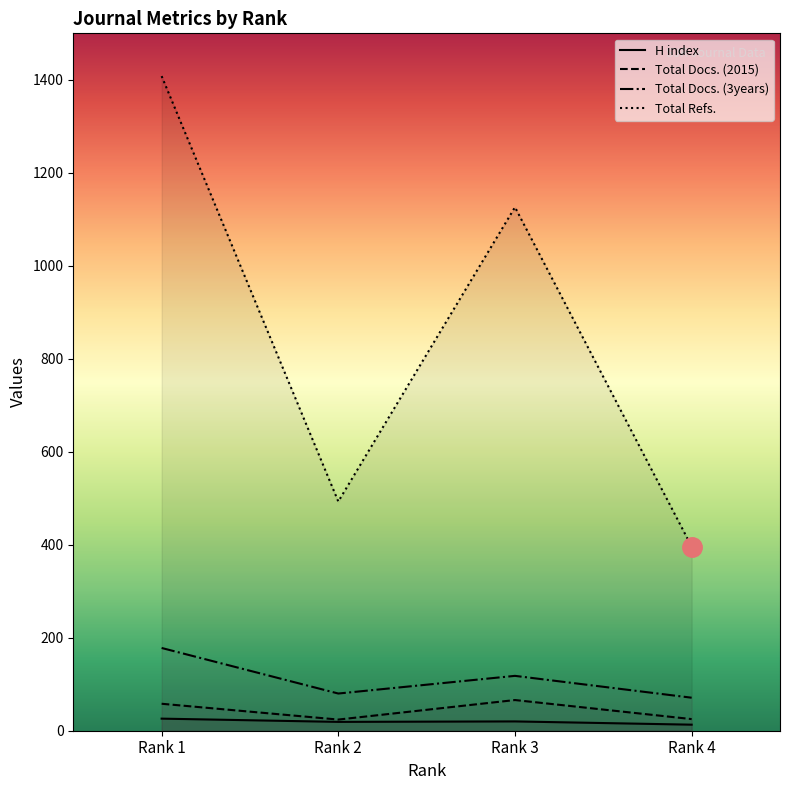

Reading left to right, transcribe all the data shown in this chart.

H index: 26	19	20	13
Total Docs. (2015): 58	24	66	25
Total Docs. (3years): 178	80	118	71
Total Refs.: 1408	493	1126	396